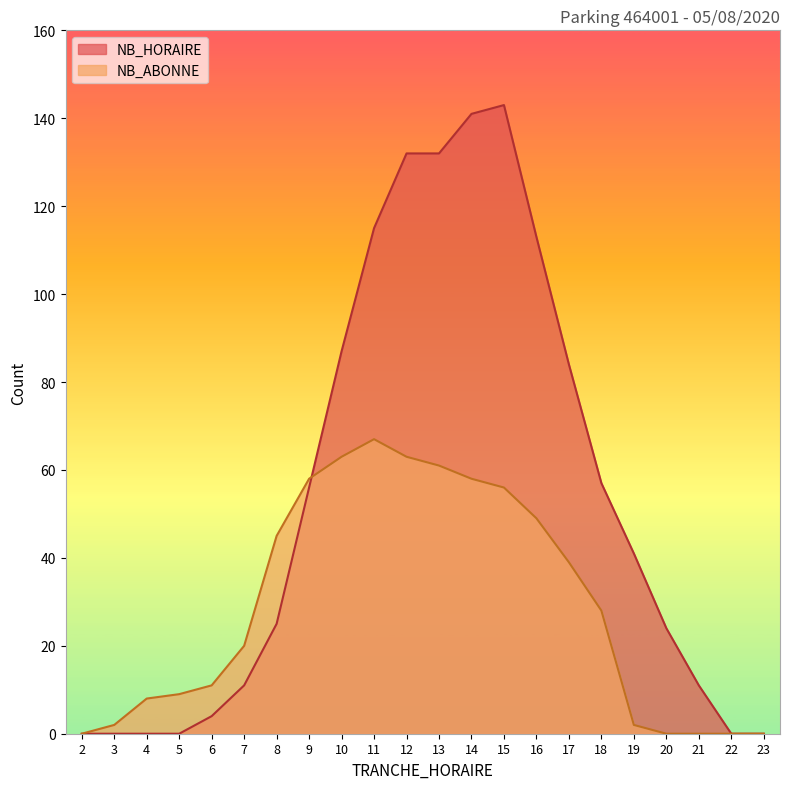

What is the sum of the NB_ABONNE values at 8 and 5?

54